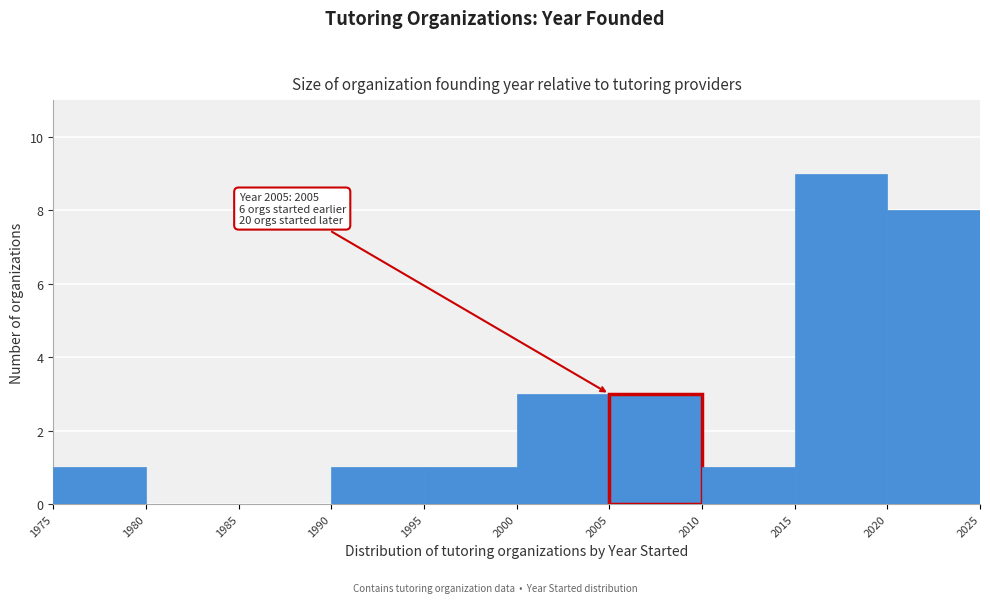

Over which range of the x-axis is the bar tallest?

2015 to 2020